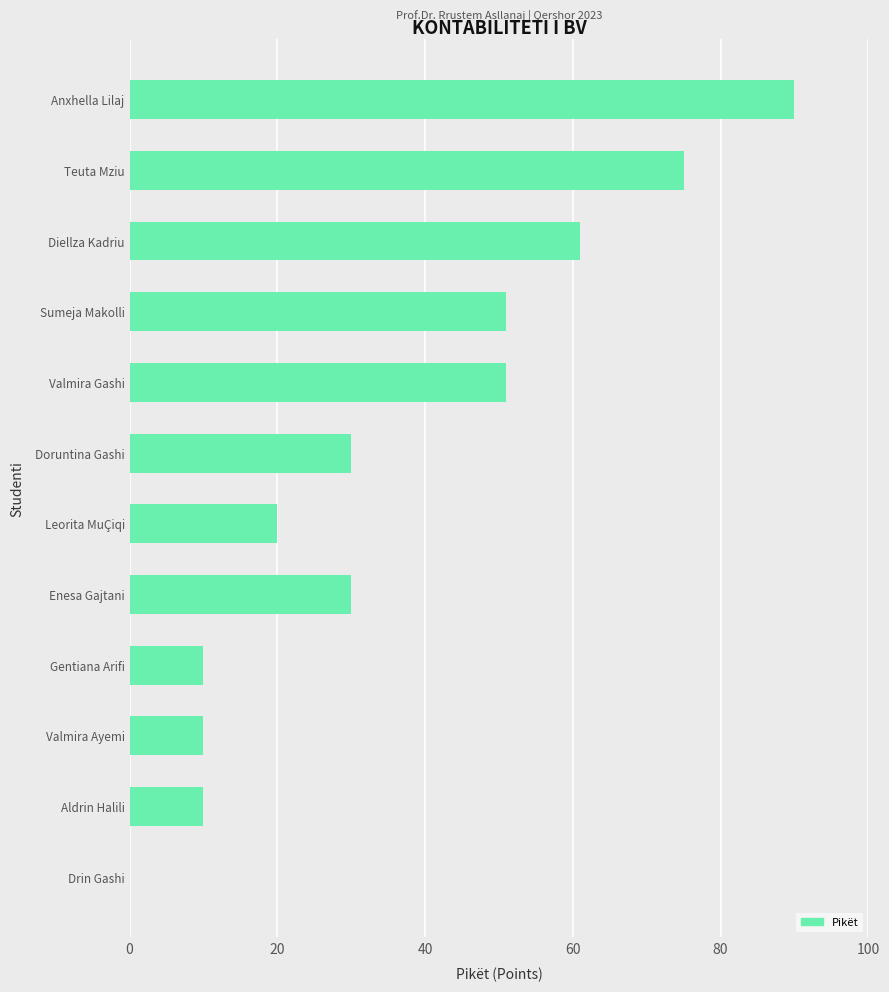

Reading bottom to top, transcribe all the data shown in this chart.

Drin Gashi=0	Aldrin Halili=10	Valmira Ayemi=10	Gentiana Arifi=10	Enesa Gajtani=30	Leorita MuÇiqi=20	Doruntina Gashi=30	Valmira Gashi=51	Sumeja Makolli=51	Diellza Kadriu=61	Teuta Mziu=75	Anxhella Lilaj=90